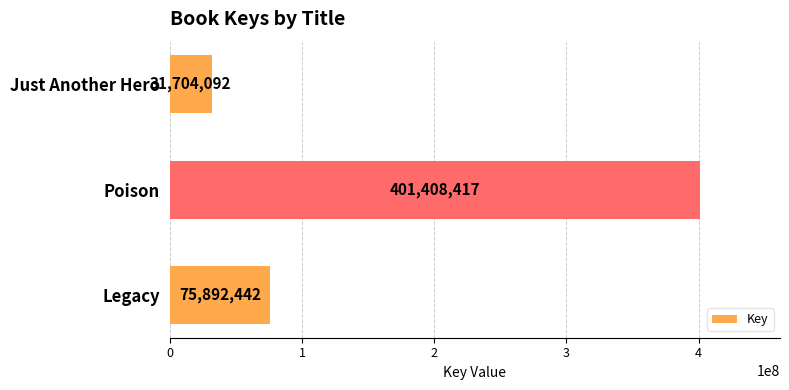

List the labels in order of value, smallest first.

Just Another Hero, Legacy, Poison